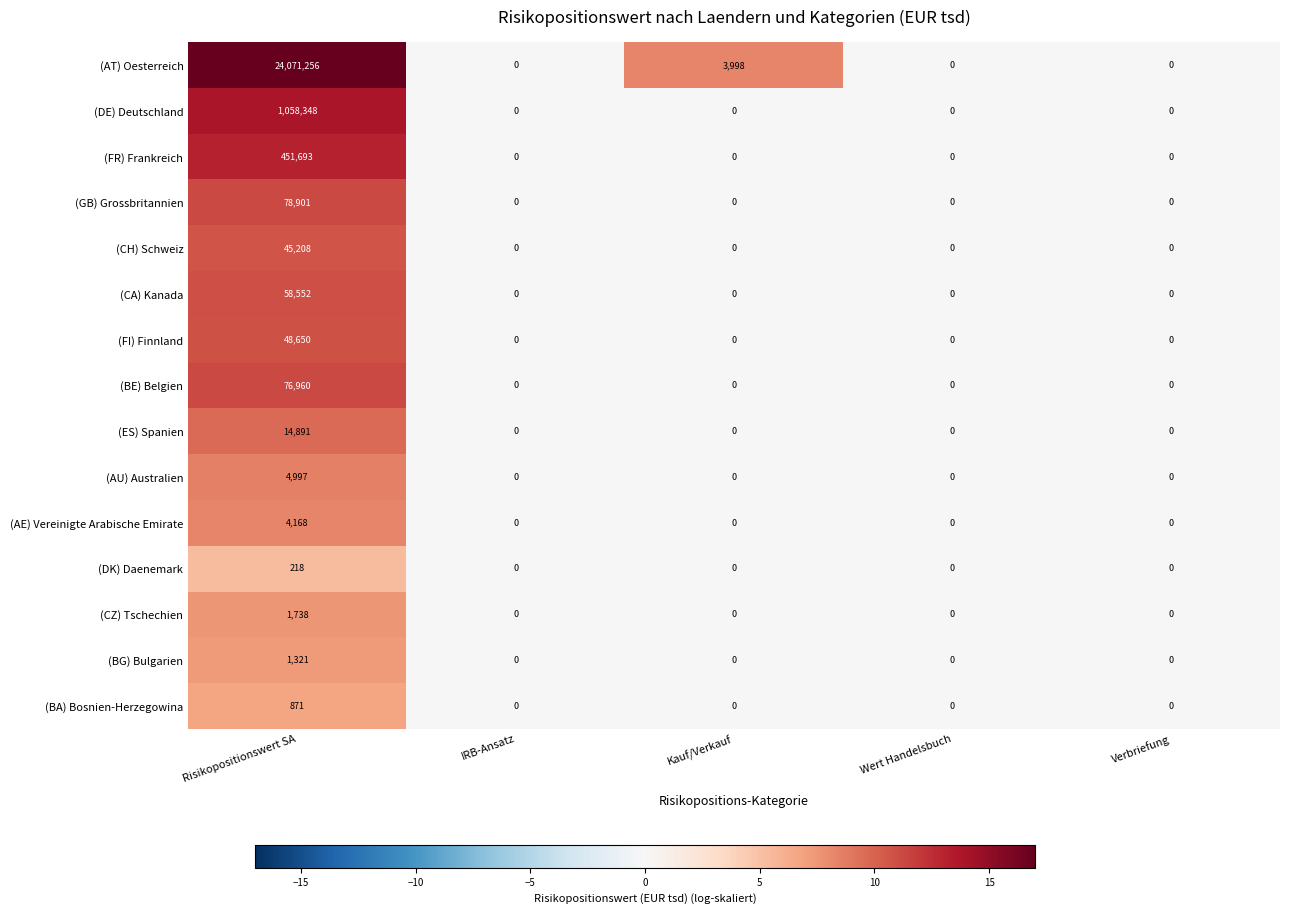

What is the maximum value for (AE) Vereinigte Arabische Emirate?

4168